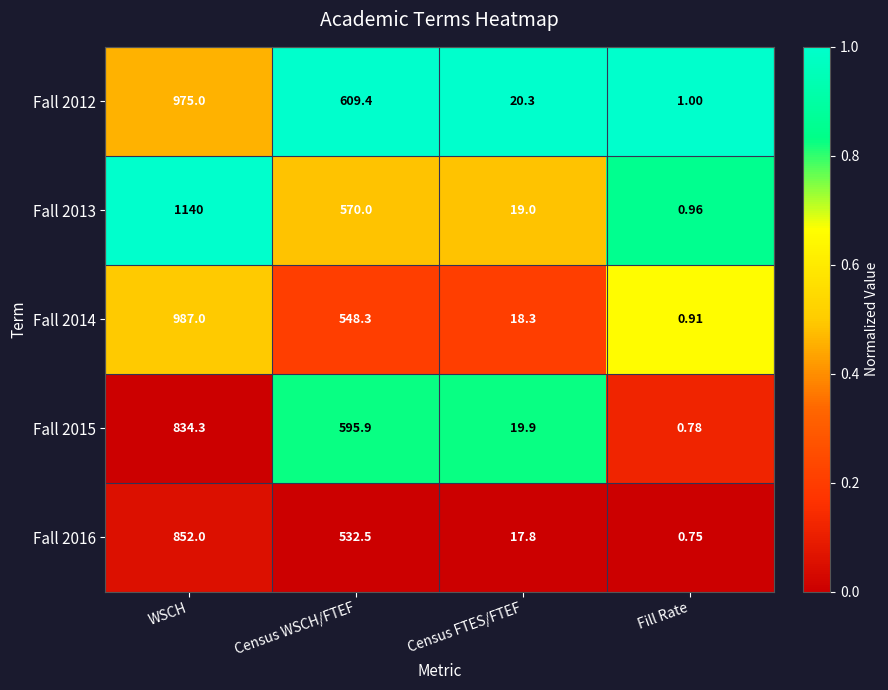

Which category has the highest value across all series?

WSCH